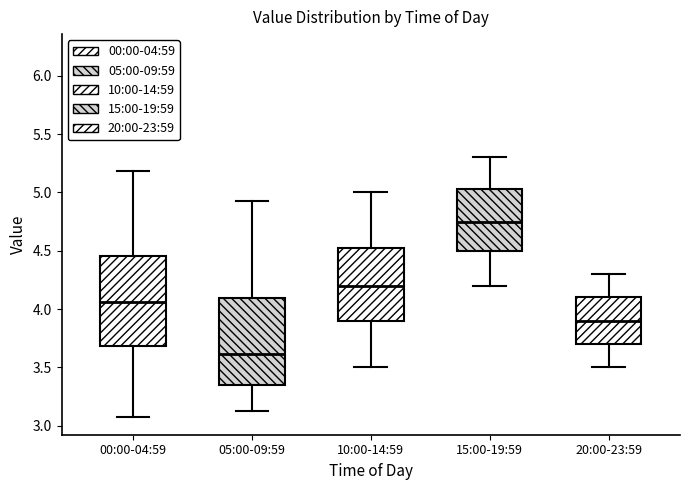

Reading left to right, read every box against the y-axis: the position of its median line, the range the box covers, and the ends of its whiskers. The values are not printed on the chart, so give them approximately, as read against the axis.

00:00-04:59: median 4.05, box 3.70 to 4.45, whiskers 3.10 to 5.20
05:00-09:59: median 3.60, box 3.35 to 4.10, whiskers 3.15 to 4.95
10:00-14:59: median 4.20, box 3.90 to 4.55, whiskers 3.50 to 5.00
15:00-19:59: median 4.75, box 4.50 to 5.05, whiskers 4.20 to 5.30
20:00-23:59: median 3.90, box 3.70 to 4.10, whiskers 3.50 to 4.30